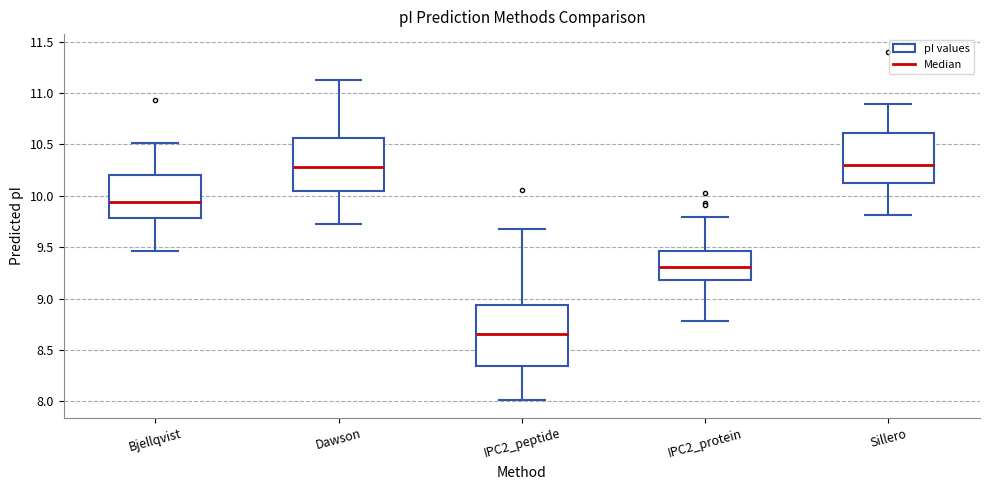

Which box is the tallest, from its lower edge to its upper edge?

IPC2_peptide